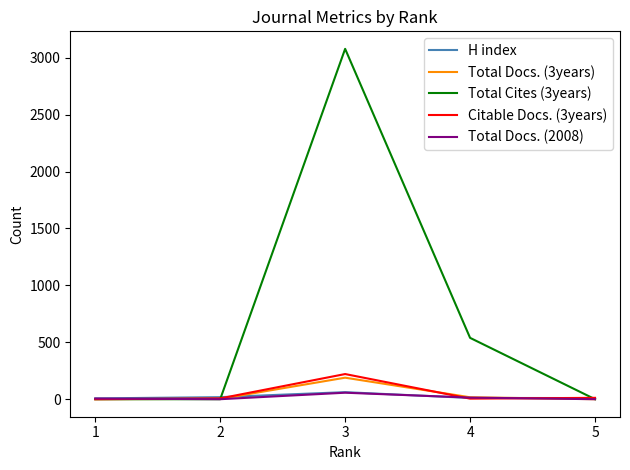

What value does the H index series have at 1?

7